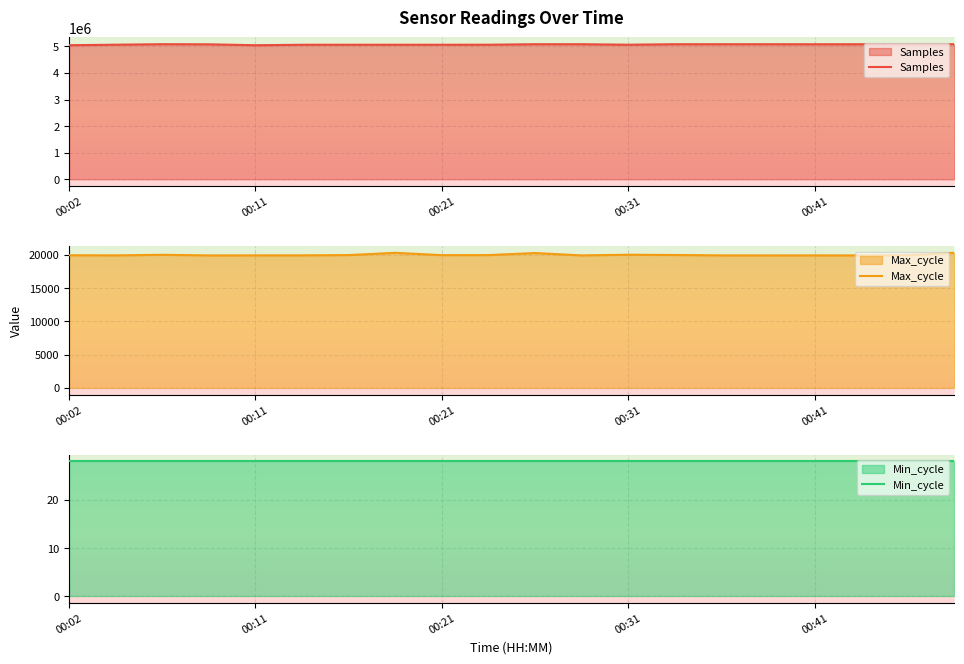

What is the total value across all series at 00:31?

5100744